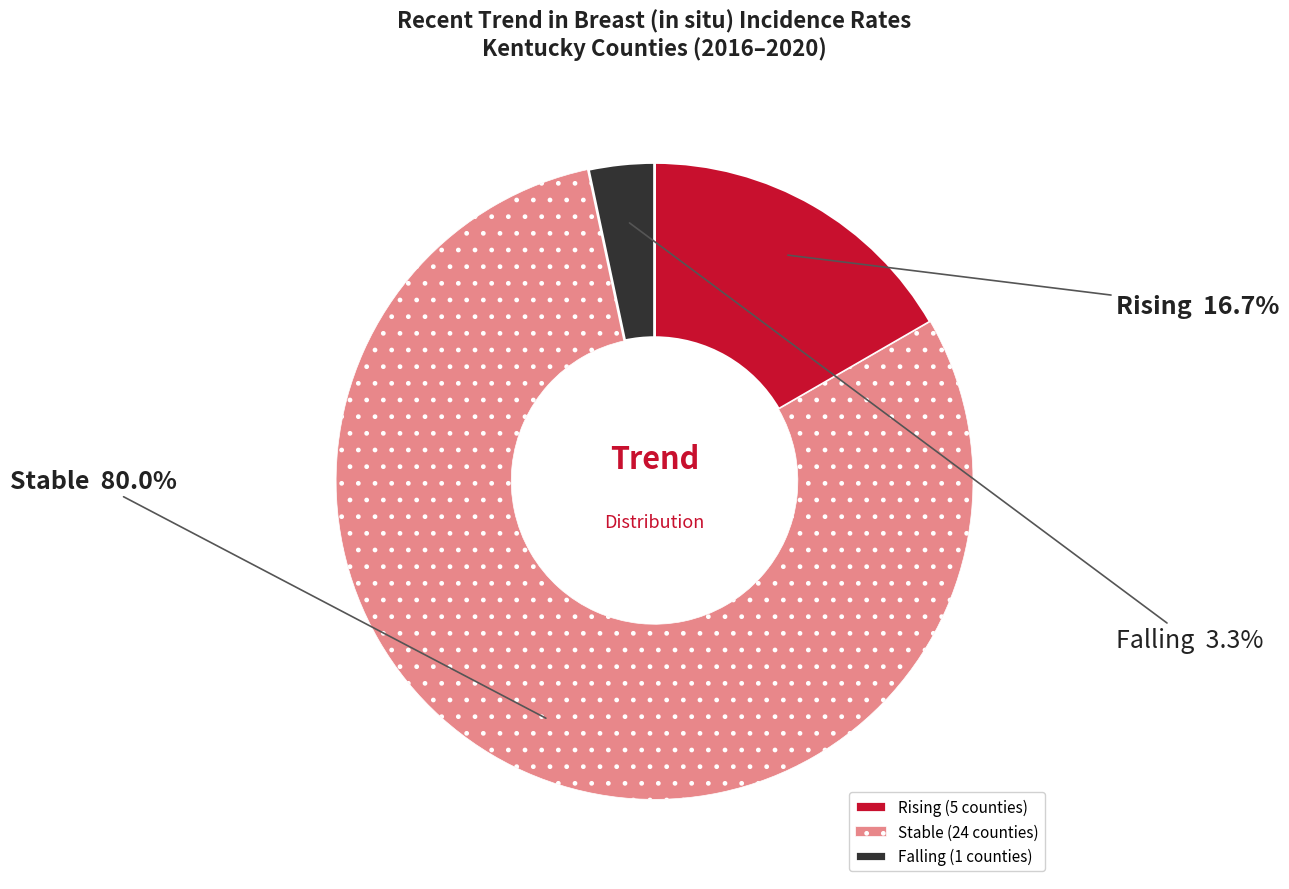

Between Rising and Falling, which is larger?

Rising